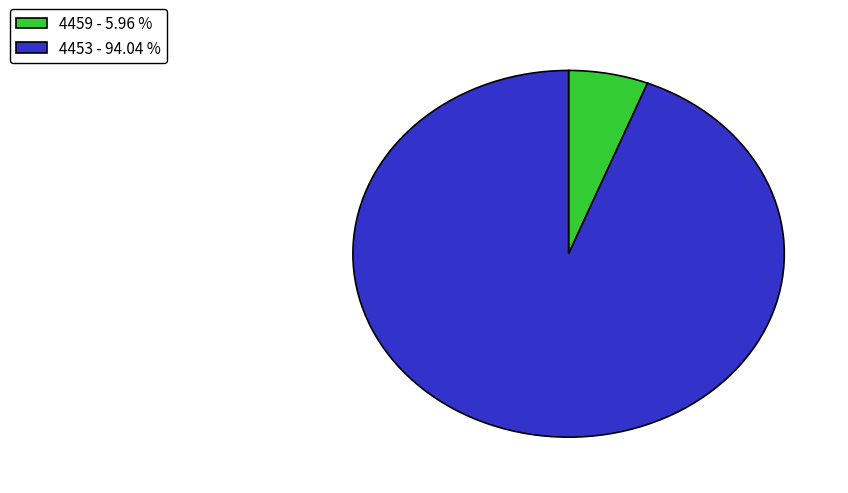

The 4453 slice represents 84% of the pie. True or false?

False